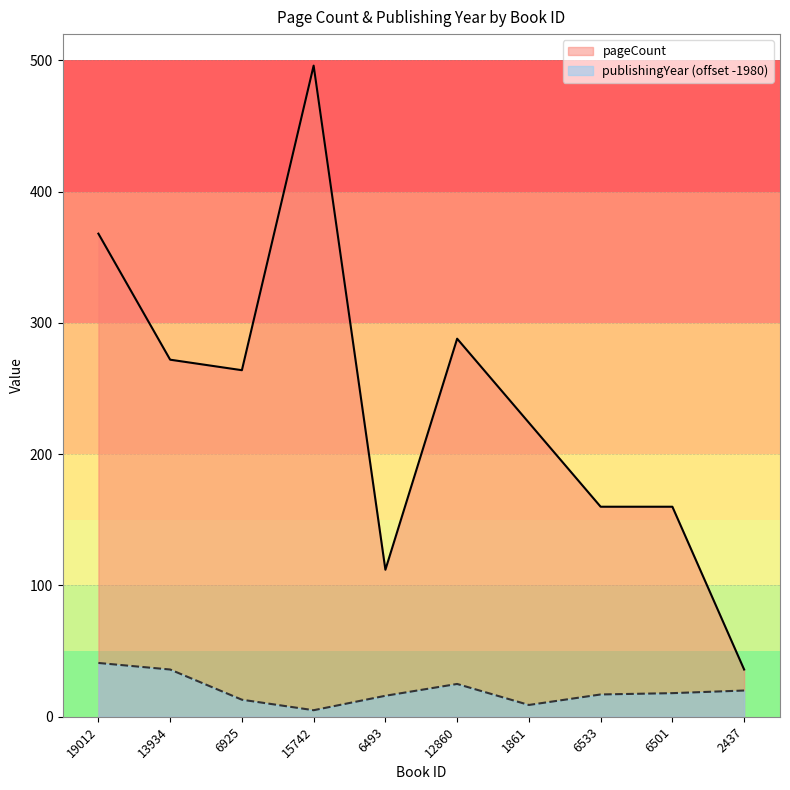

List the series in order of their overall mean, highest first.

pageCount, publishingYear (offset -1980)